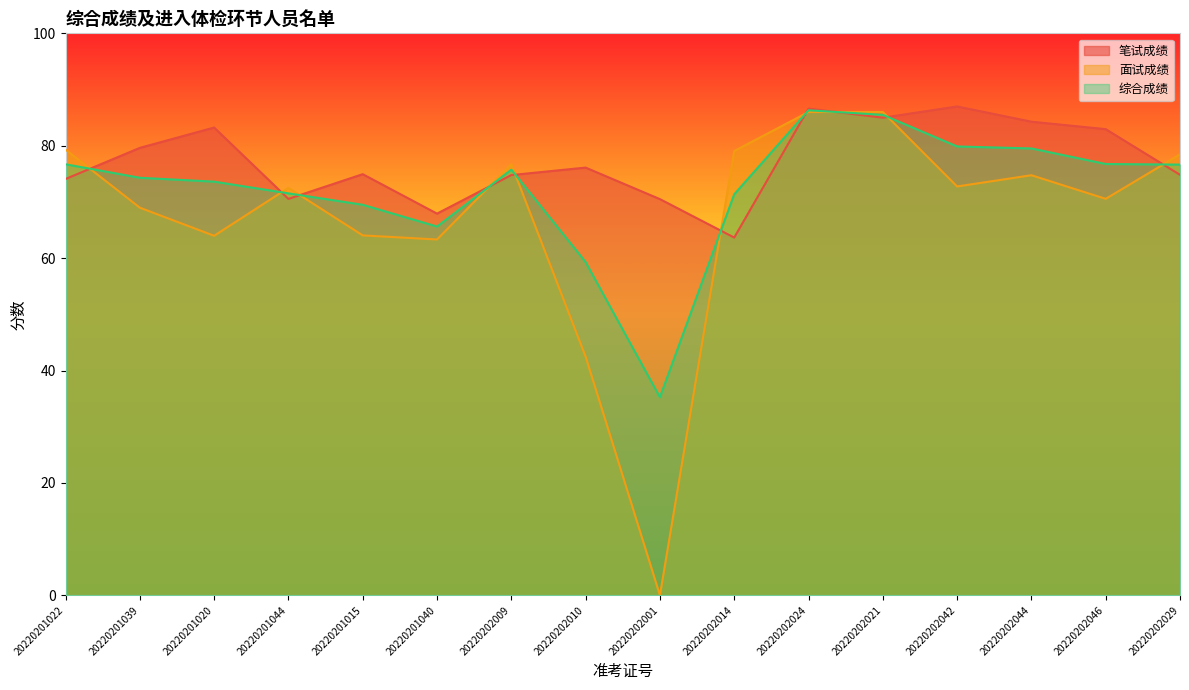

What is the label of the 4th point from the right?

20220202042